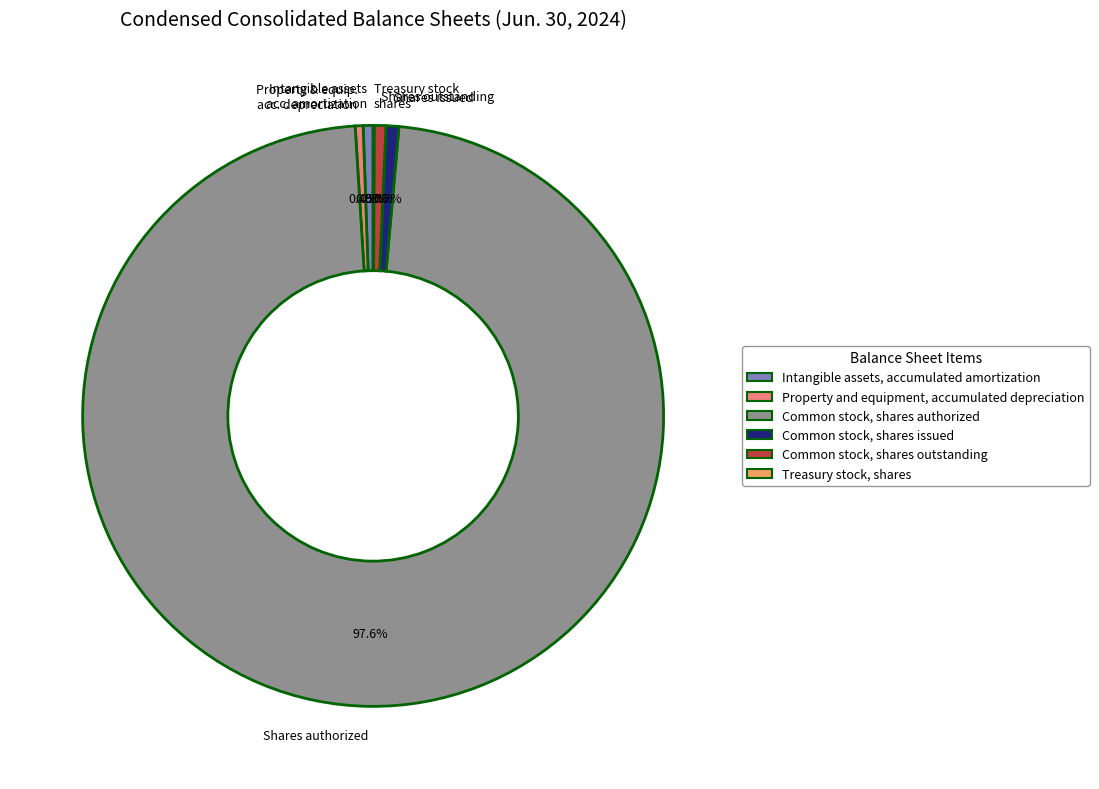

What is the ratio of the value at Property & equip. acc. depreciation to the value at Intangible assets acc. amortization?

0.8